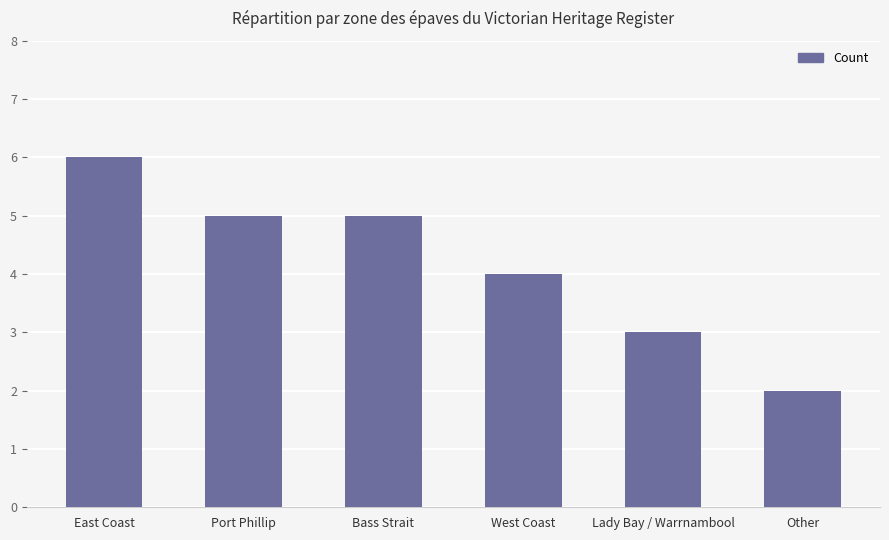

Are the bars horizontal?

No